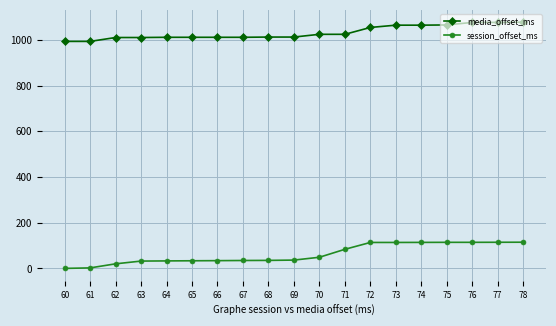

What is the difference between the highest and lowest values at 63?

978.0